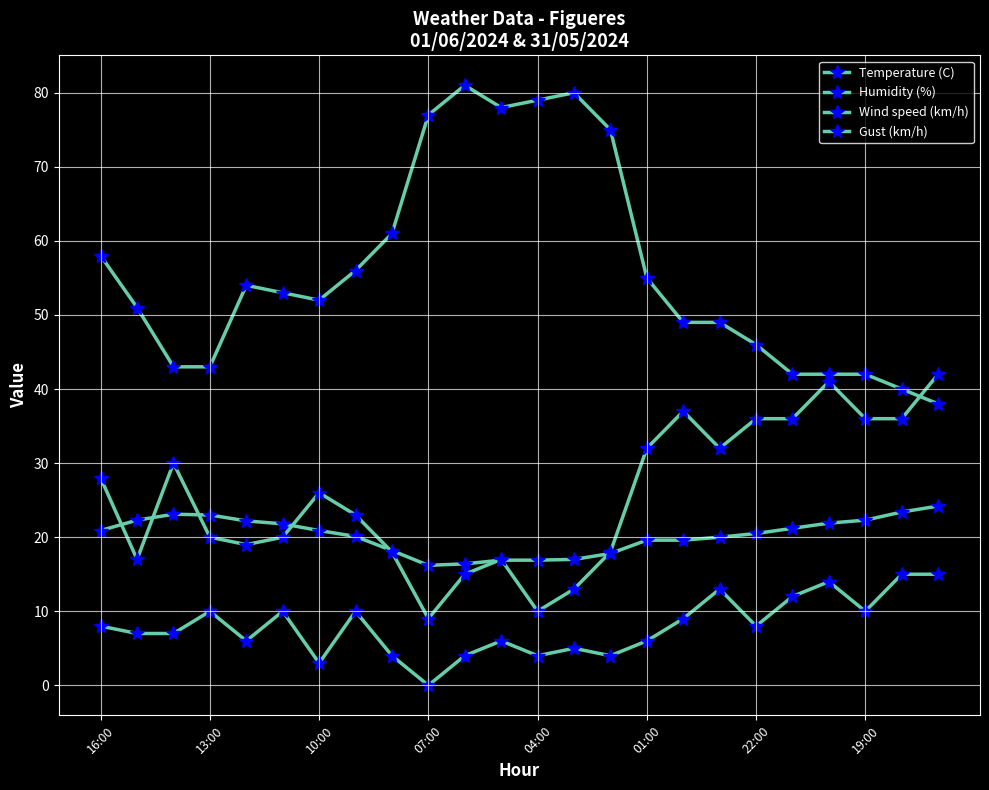

How many data points does each series have?

24